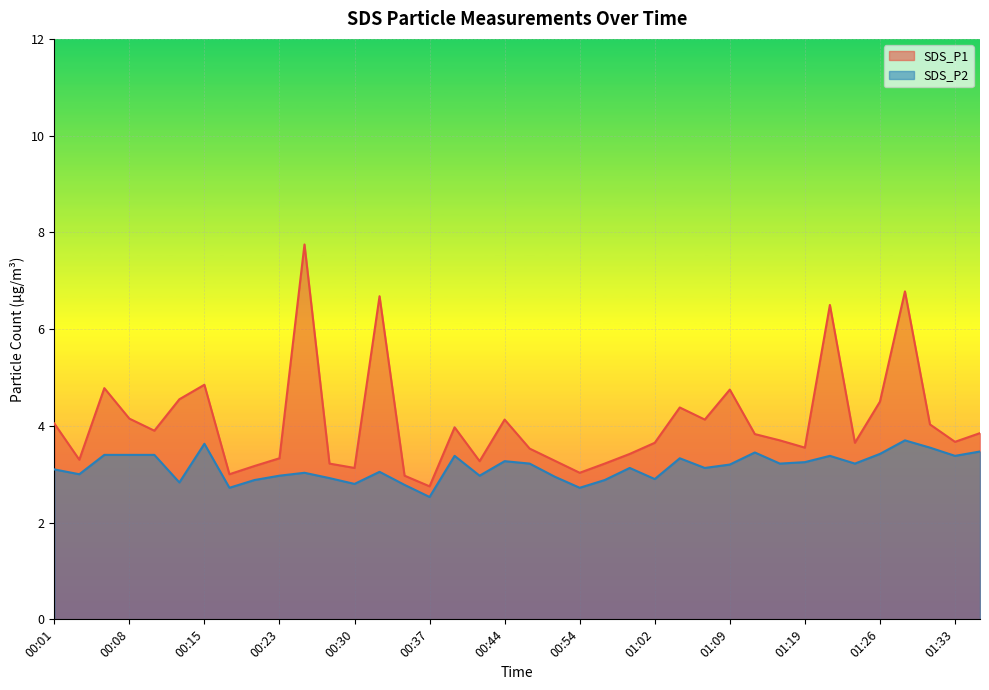

The SDS_P1 series shows 5.6 at 01:36. True or false?

False